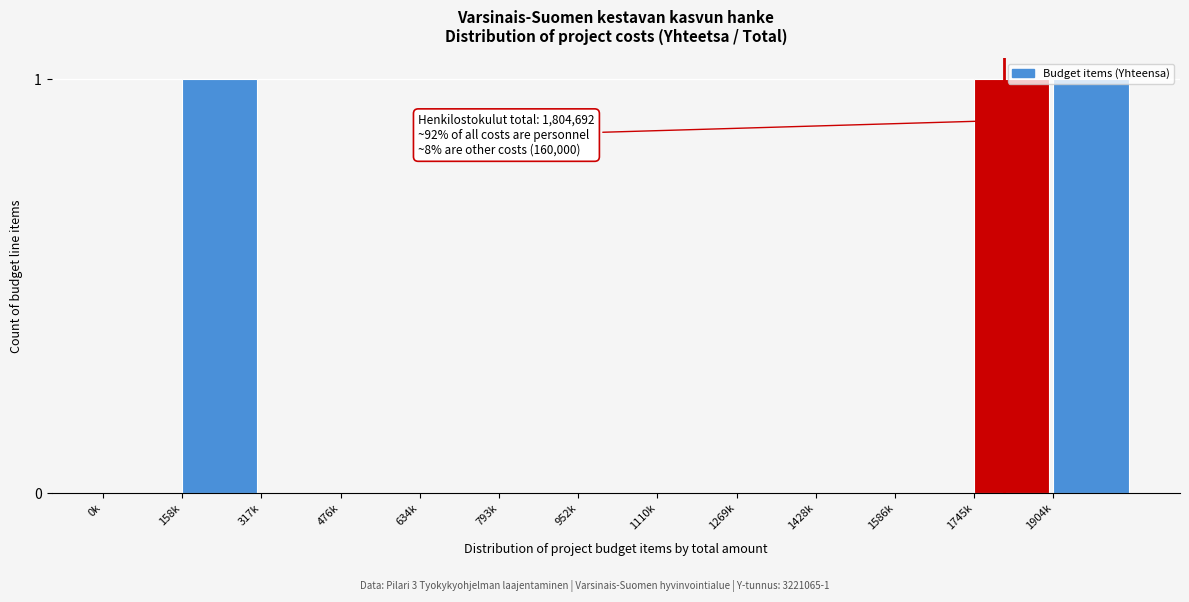

The chart shows a value of 0 at 1586k. True or false?

True